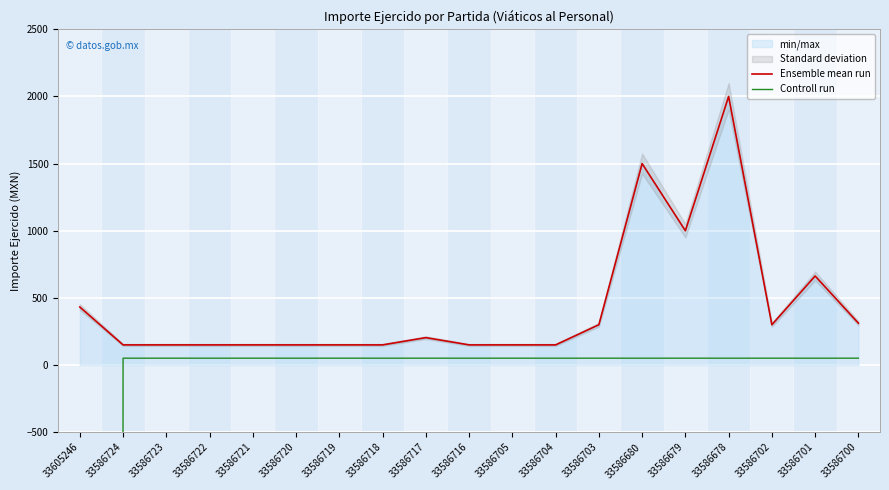

Is it true that Ensemble mean run equals 466.1 at 33586702?

False